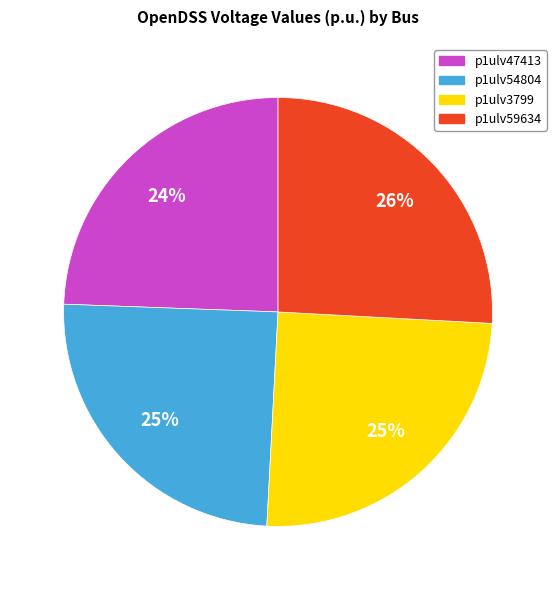

What is the ratio of the value at p1ulv3799 to the value at p1ulv59634?

1.0